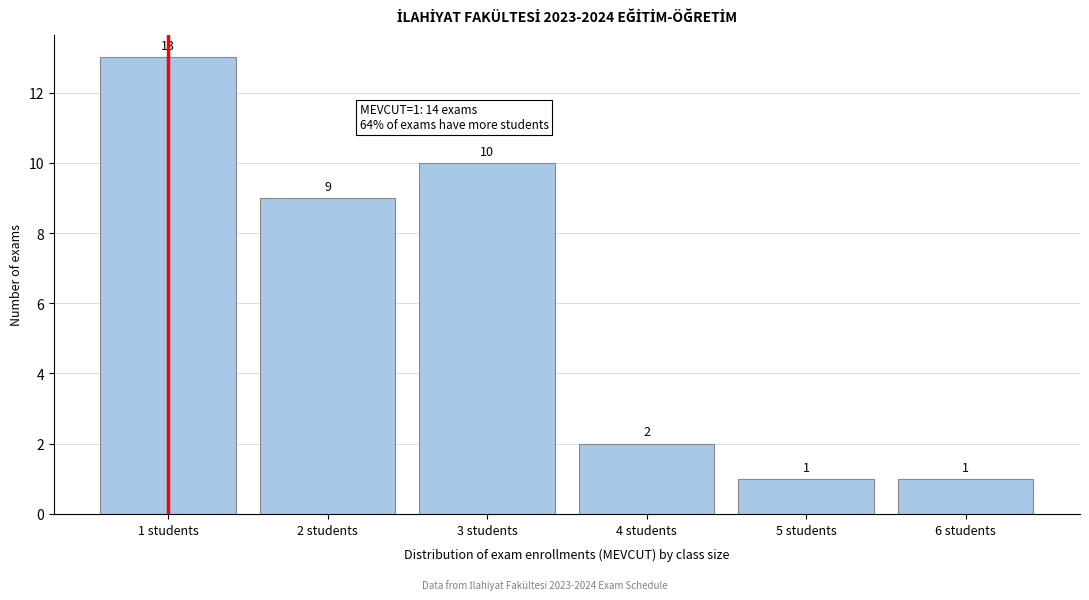

Reading left to right, transcribe all the data shown in this chart.

1 students=13	2 students=9	3 students=10	4 students=2	5 students=1	6 students=1